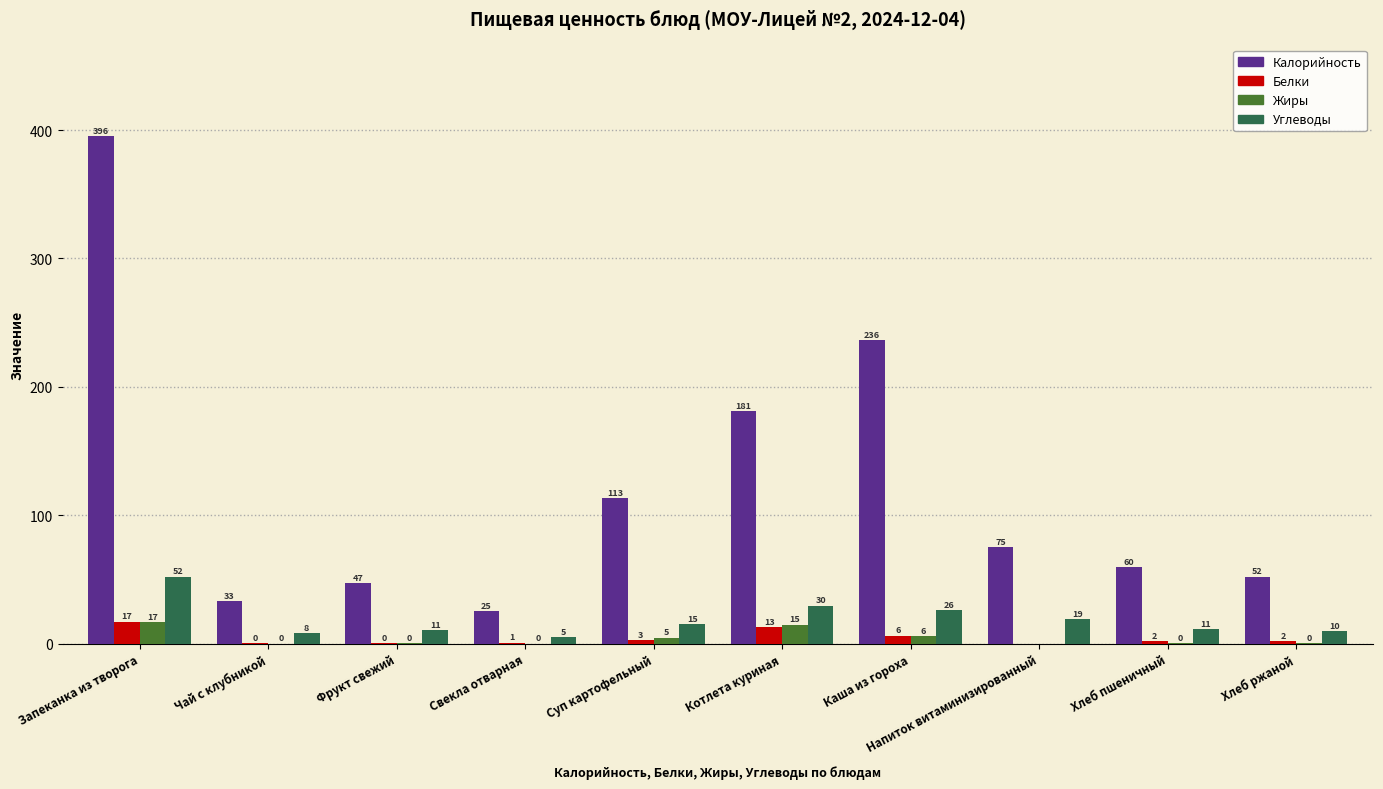

Between Котлета куриная and Хлеб ржаной, which series saw the biggest shift?

Калорийность